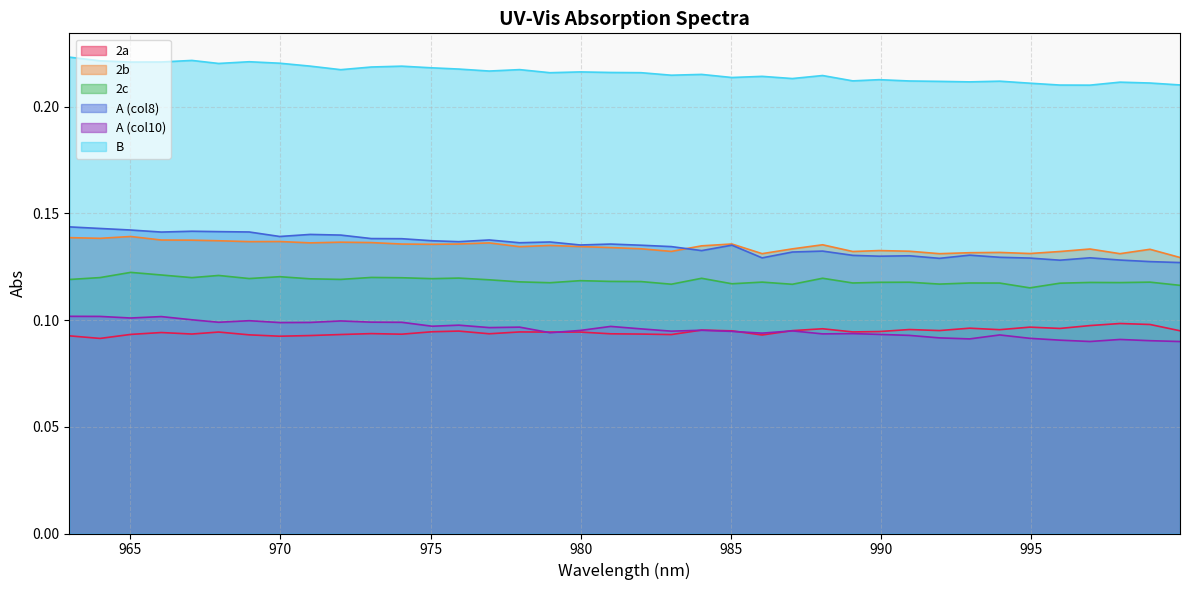

What is the sum of all 2a values?

3.6